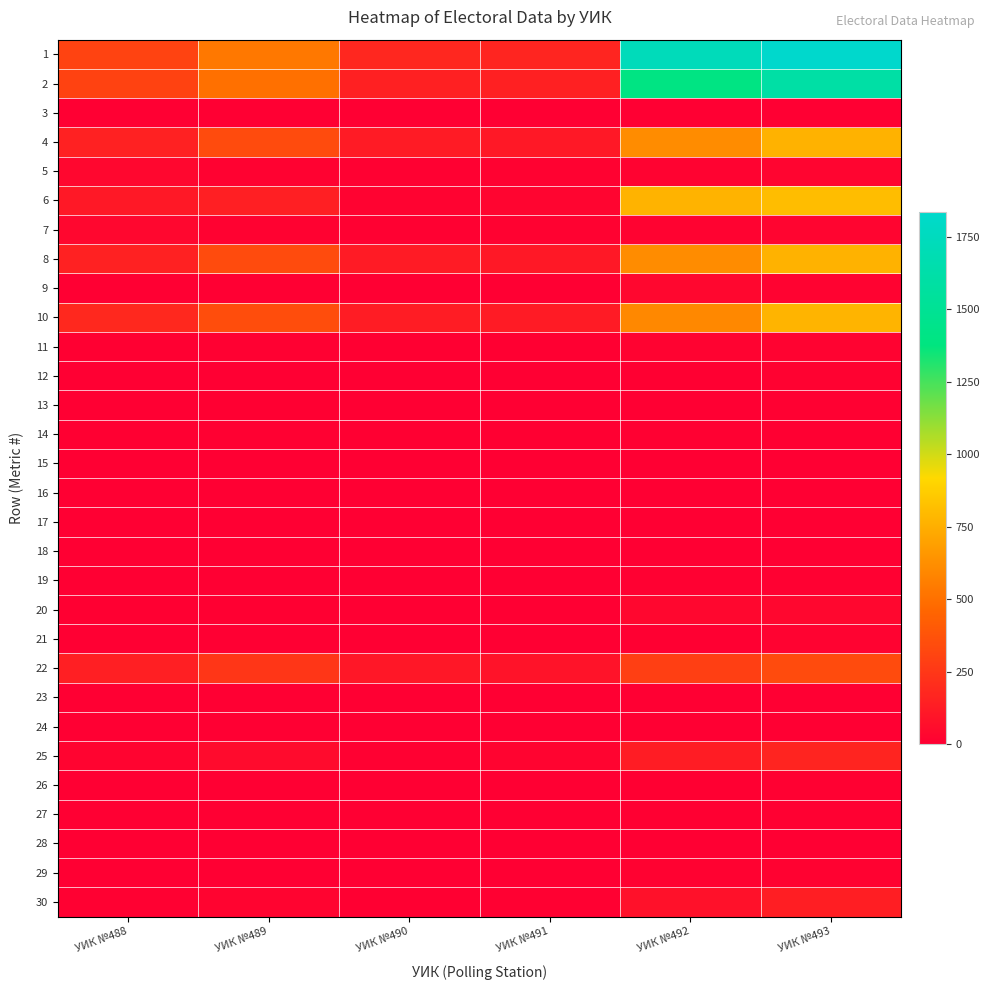

Reading left to right, list all the values displayed in this chart.

1: УИК №488=305	УИК №489=533	УИК №490=180	УИК №491=172	УИК №492=1730	УИК №493=1836
2: УИК №488=300	УИК №489=500	УИК №490=150	УИК №491=150	УИК №492=1400	УИК №493=1600
3: УИК №488=0	УИК №489=0	УИК №490=0	УИК №491=0	УИК №492=0	УИК №493=0
4: УИК №488=151	УИК №489=340	УИК №490=124	УИК №491=112	УИК №492=616	УИК №493=764
5: УИК №488=36	УИК №489=13	УИК №490=8	УИК №491=11	УИК №492=15	УИК №493=26
6: УИК №488=113	УИК №489=147	УИК №490=18	УИК №491=27	УИК №492=769	УИК №493=810
7: УИК №488=36	УИК №489=13	УИК №490=8	УИК №491=11	УИК №492=15	УИК №493=26
8: УИК №488=151	УИК №489=340	УИК №490=124	УИК №491=112	УИК №492=616	УИК №493=764
9: УИК №488=3	УИК №489=3	УИК №490=0	УИК №491=1	УИК №492=35	УИК №493=18
10: УИК №488=184	УИК №489=350	УИК №490=132	УИК №491=122	УИК №492=596	УИК №493=772
11: УИК №488=5	УИК №489=10	УИК №490=5	УИК №491=5	УИК №492=15	УИК №493=15
12: УИК №488=0	УИК №489=2	УИК №490=0	УИК №491=0	УИК №492=7	УИК №493=11
13: УИК №488=1	УИК №489=4	УИК №490=3	УИК №491=2	УИК №492=1	УИК №493=8
14: УИК №488=5	УИК №489=8	УИК №490=5	УИК №491=5	УИК №492=8	УИК №493=4
15: УИК №488=0	УИК №489=0	УИК №490=0	УИК №491=0	УИК №492=2	УИК №493=0
16: УИК №488=0	УИК №489=0	УИК №490=0	УИК №491=0	УИК №492=0	УИК №493=0
17: УИК №488=0	УИК №489=0	УИК №490=0	УИК №491=0	УИК №492=0	УИК №493=0
18: УИК №488=0	УИК №489=0	УИК №490=0	УИК №491=0	УИК №492=0	УИК №493=0
19: УИК №488=0	УИК №489=1	УИК №490=1	УИК №491=0	УИК №492=8	УИК №493=9
20: УИК №488=4	УИК №489=5	УИК №490=3	УИК №491=1	УИК №492=33	УИК №493=35
21: УИК №488=1	УИК №489=2	УИК №490=1	УИК №491=2	УИК №492=6	УИК №493=21
22: УИК №488=140	УИК №489=247	УИК №490=109	УИК №491=87	УИК №492=290	УИК №493=338
23: УИК №488=1	УИК №489=1	УИК №490=1	УИК №491=1	УИК №492=3	УИК №493=3
24: УИК №488=0	УИК №489=1	УИК №490=0	УИК №491=0	УИК №492=1	УИК №493=0
25: УИК №488=22	УИК №489=57	УИК №490=8	УИК №491=22	УИК №492=130	УИК №493=165
26: УИК №488=0	УИК №489=2	УИК №490=1	УИК №491=0	УИК №492=4	УИК №493=10
27: УИК №488=0	УИК №489=3	УИК №490=0	УИК №491=0	УИК №492=5	УИК №493=9
28: УИК №488=0	УИК №489=0	УИК №490=0	УИК №491=0	УИК №492=0	УИК №493=2
29: УИК №488=2	УИК №489=2	УИК №490=1	УИК №491=0	УИК №492=14	УИК №493=13
30: УИК №488=8	УИК №489=25	УИК №490=5	УИК №491=8	УИК №492=79	УИК №493=137